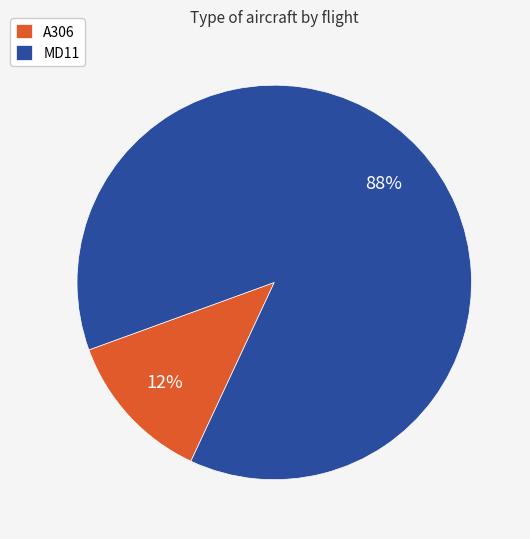

To the nearest percent, what is the average slice percentage?

50%